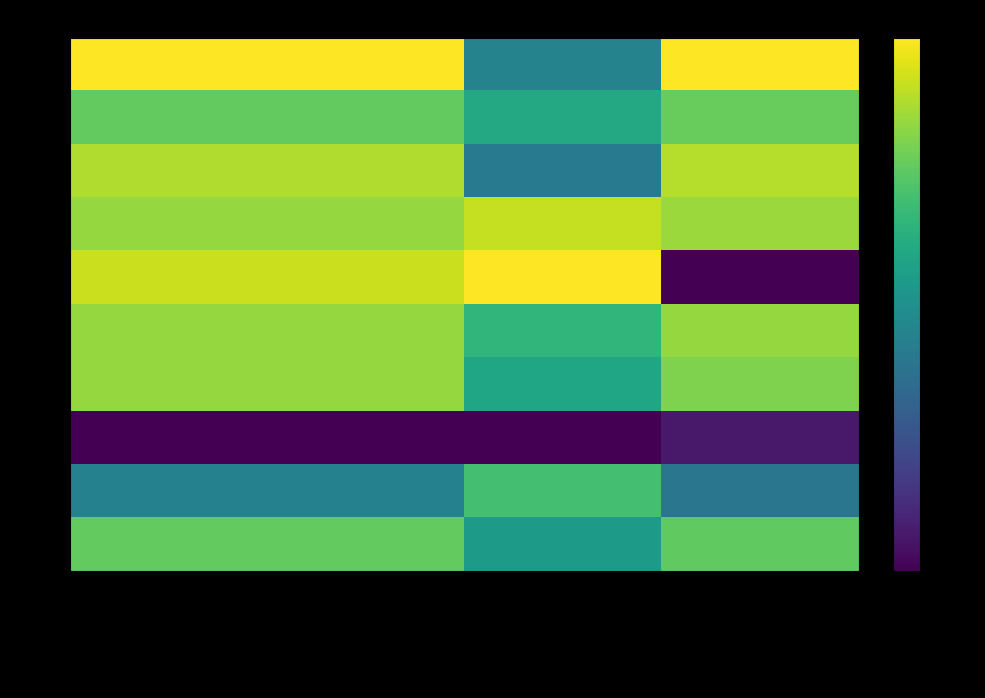

Reading right to left, what are all the values shown in this chart?

3912: Item Type Metadata:Identificador interno=255.0	Dublin Core:Extent (pages)=114.2	Dublin Core:Date Submitted=255.0	Dublin Core:Date=255.0
1769: Item Type Metadata:Identificador interno=195.5	Dublin Core:Extent (pages)=154.1	Dublin Core:Date Submitted=193.8	Dublin Core:Date=193.8
3659: Item Type Metadata:Identificador interno=226.2	Dublin Core:Extent (pages)=104.7	Dublin Core:Date Submitted=224.4	Dublin Core:Date=224.4
1278: Item Type Metadata:Identificador interno=216.8	Dublin Core:Extent (pages)=232.2	Dublin Core:Date Submitted=214.2	Dublin Core:Date=214.2
3739: Item Type Metadata:Identificador interno=0.0	Dublin Core:Extent (pages)=255.0	Dublin Core:Date Submitted=234.6	Dublin Core:Date=234.6
1429: Item Type Metadata:Identificador interno=214.7	Dublin Core:Extent (pages)=167.5	Dublin Core:Date Submitted=214.2	Dublin Core:Date=214.2
1193: Item Type Metadata:Identificador interno=205.5	Dublin Core:Extent (pages)=150.3	Dublin Core:Date Submitted=214.2	Dublin Core:Date=214.2
3544: Item Type Metadata:Identificador interno=17.3	Dublin Core:Extent (pages)=0.0	Dublin Core:Date Submitted=0.0	Dublin Core:Date=0.0
3045: Item Type Metadata:Identificador interno=100.0	Dublin Core:Extent (pages)=178.9	Dublin Core:Date Submitted=112.2	Dublin Core:Date=112.2
1844: Item Type Metadata:Identificador interno=193.0	Dublin Core:Extent (pages)=138.9	Dublin Core:Date Submitted=193.8	Dublin Core:Date=193.8